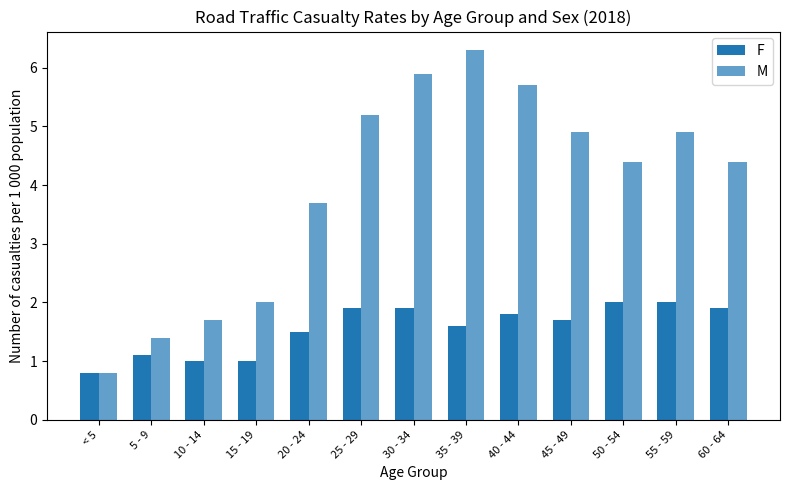

Which series changed the most between 5 - 9 and 20 - 24?

M